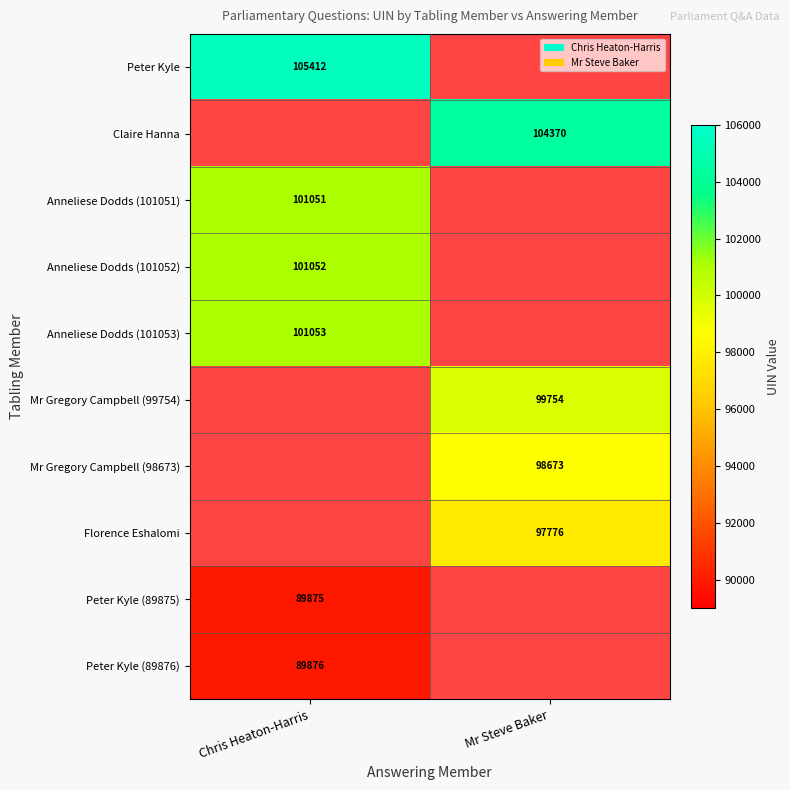

The Mr Gregory Campbell (98673) series shows 53479 at Mr Steve Baker. True or false?

False